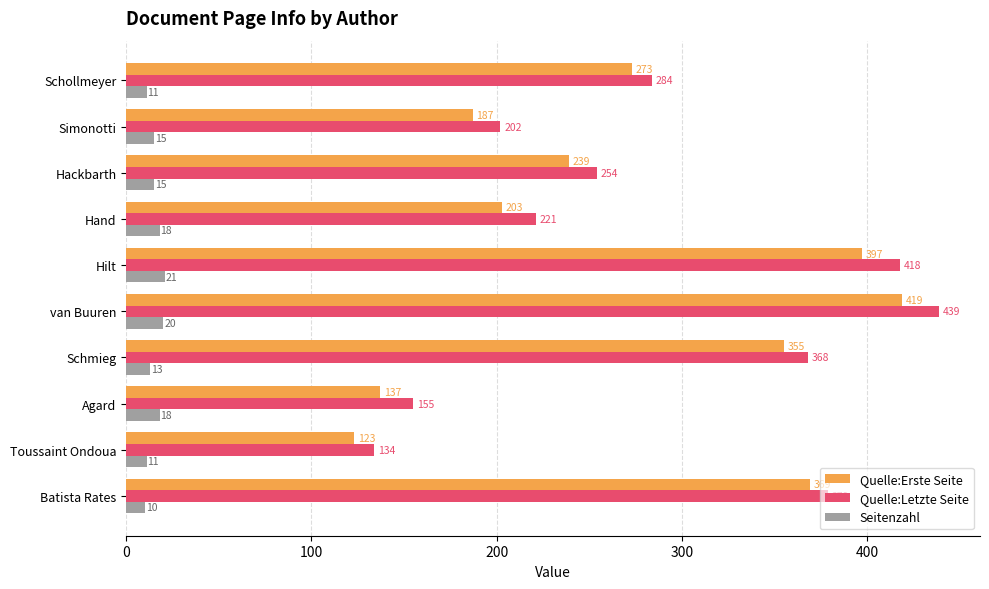

List the series in order of their peak value, lowest first.

Seitenzahl, Quelle:Erste Seite, Quelle:Letzte Seite